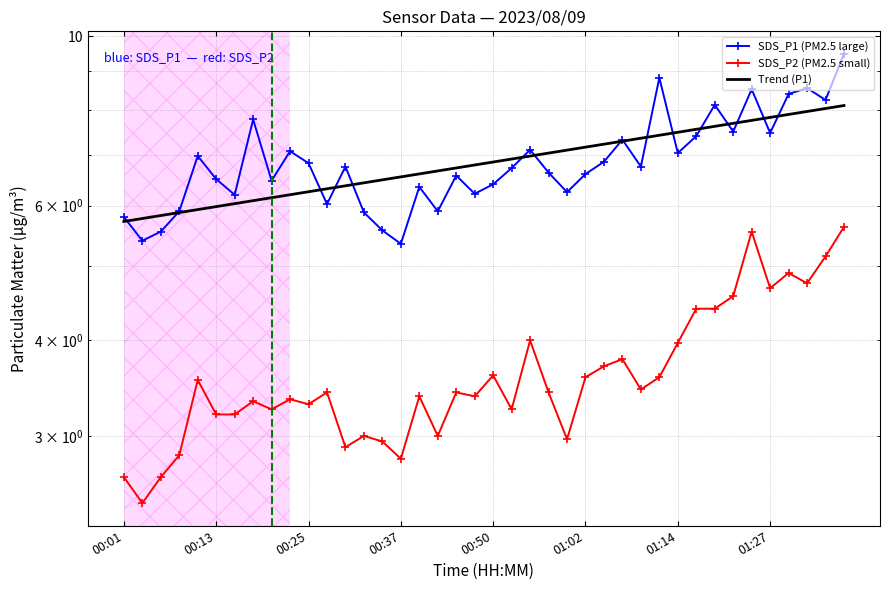

Which has a higher value, 00:06 or 01:17?

01:17